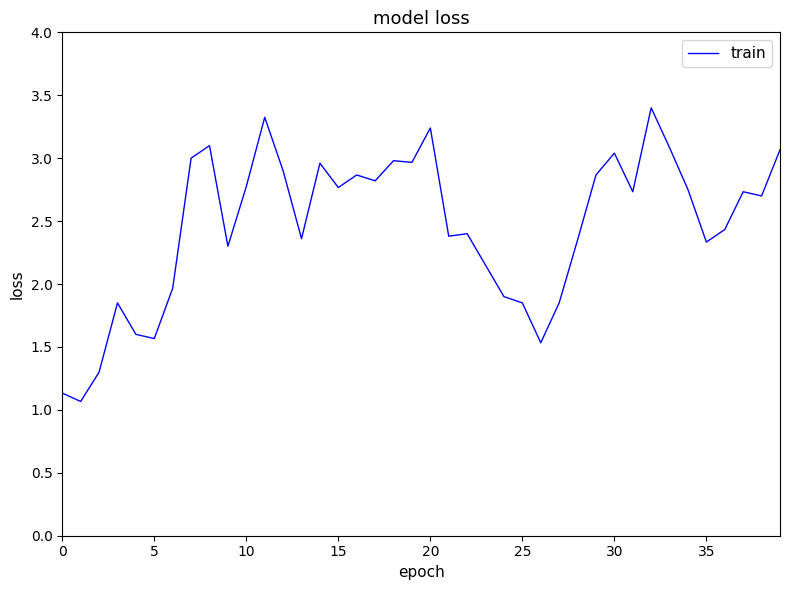

What is the difference between the maximum and minimum values?

2.3